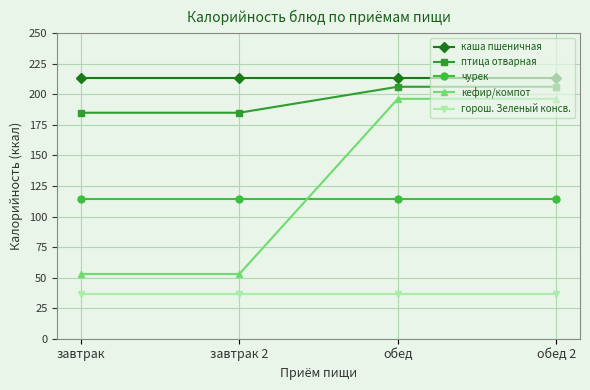

Which series changed the most between завтрак and обед 2?

кефир/компот